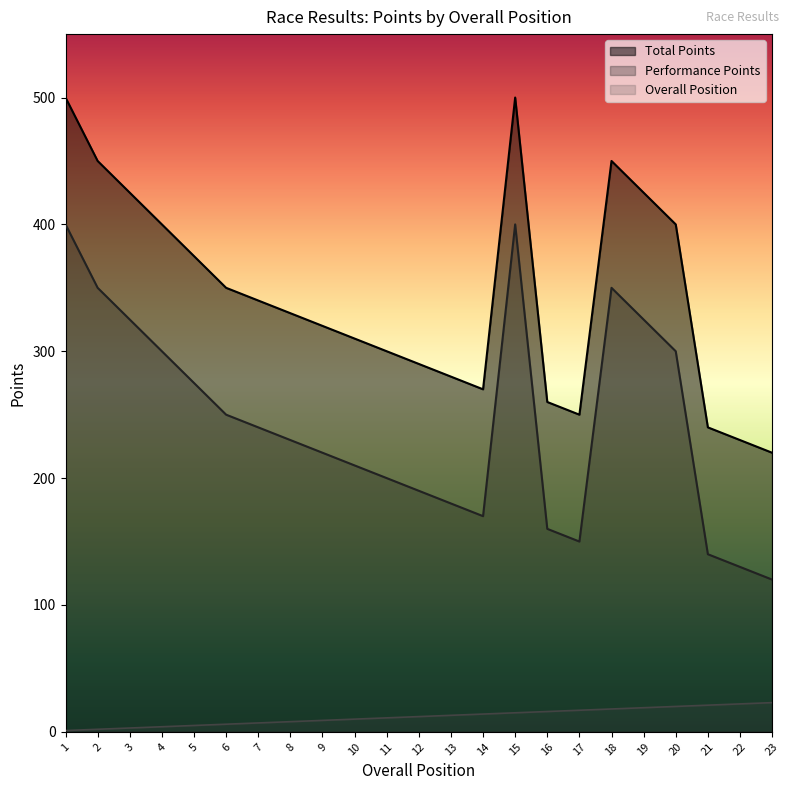

Is the value of Performance Points at 11 greater than the value of Overall Position at 8?

Yes